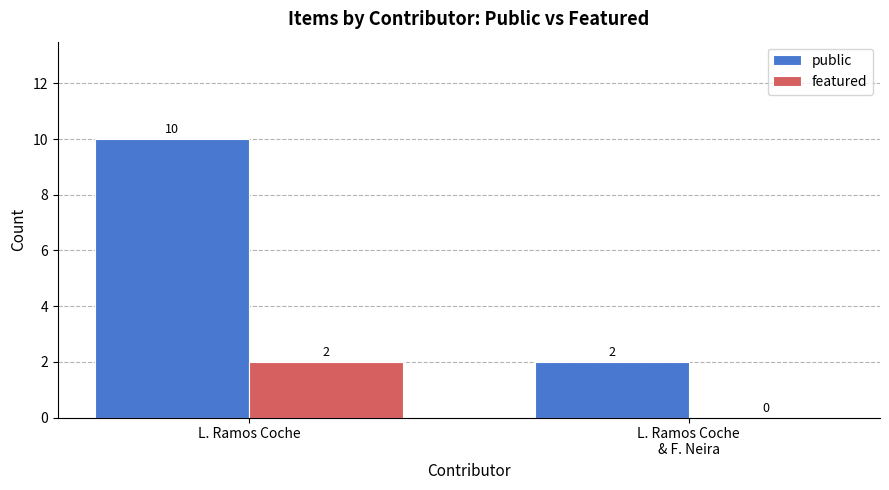

What is the difference between the public values at L. Ramos Coche and L. Ramos Coche
& F. Neira?

8